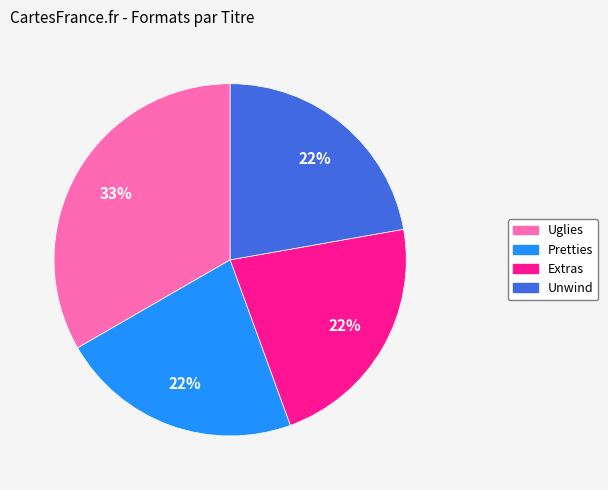

Is there a majority slice in this chart?

No